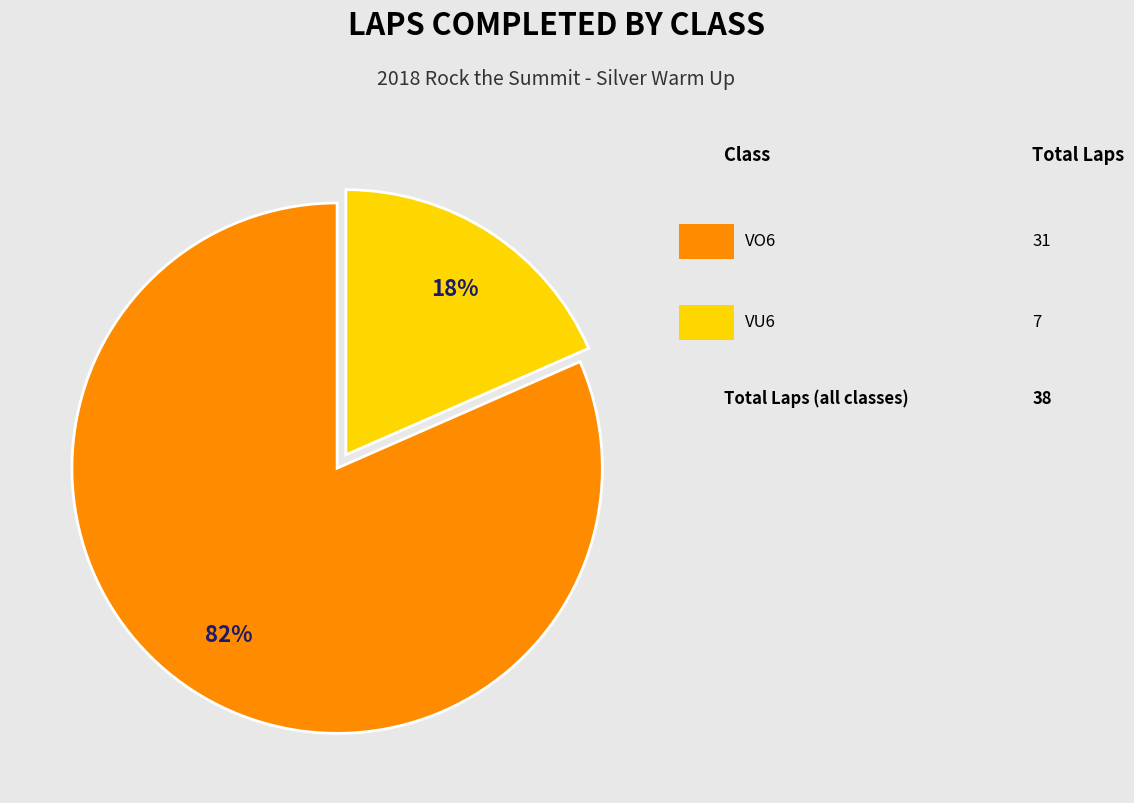

To the nearest percent, what is the average slice percentage?

50%